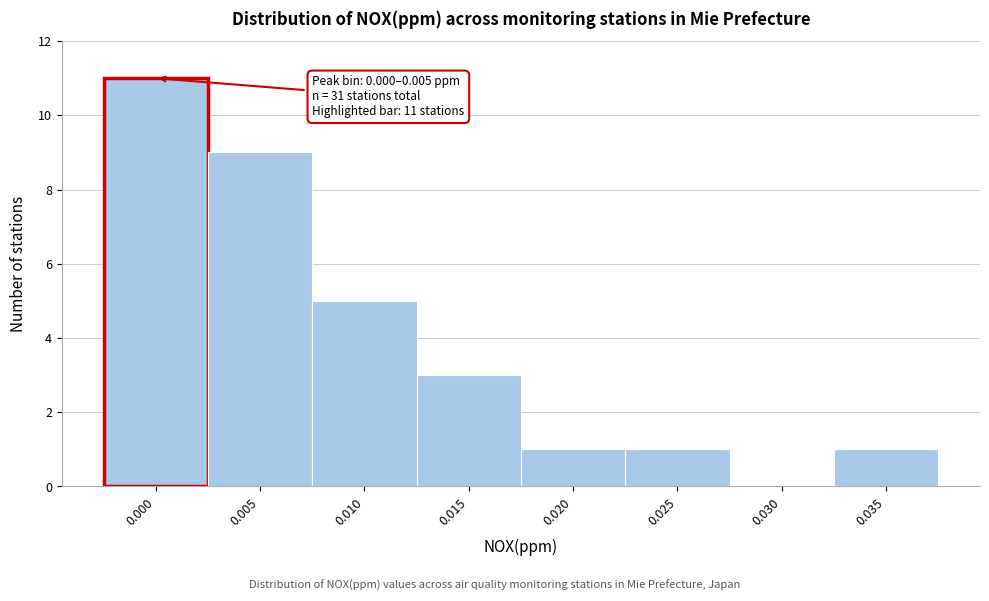

Reading left to right, what are all the values shown in this chart?

0.000=11	0.005=9	0.010=5	0.015=3	0.020=1	0.025=1	0.030=0	0.035=1